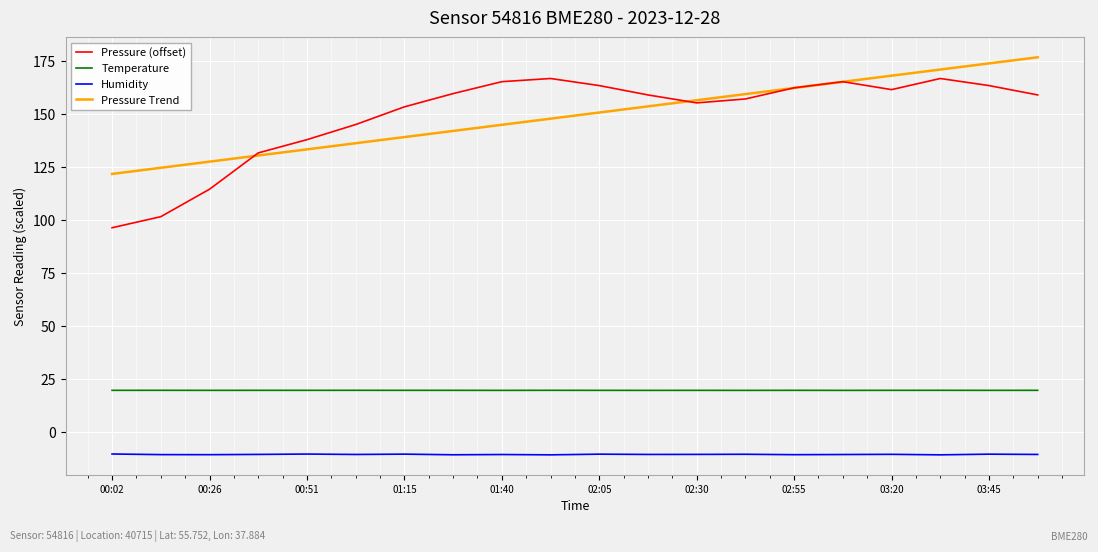

True or false: Temperature and Pressure (offset) cross at least once.

False